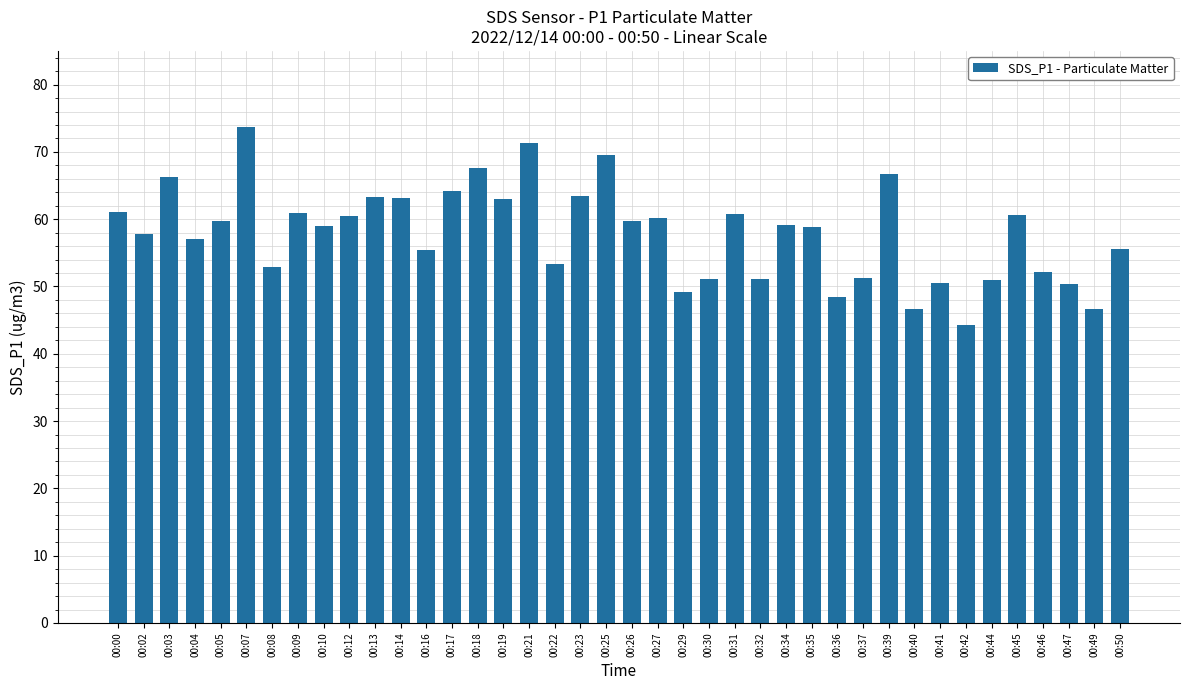

Which has a higher value, 00:26 or 00:25?

00:25